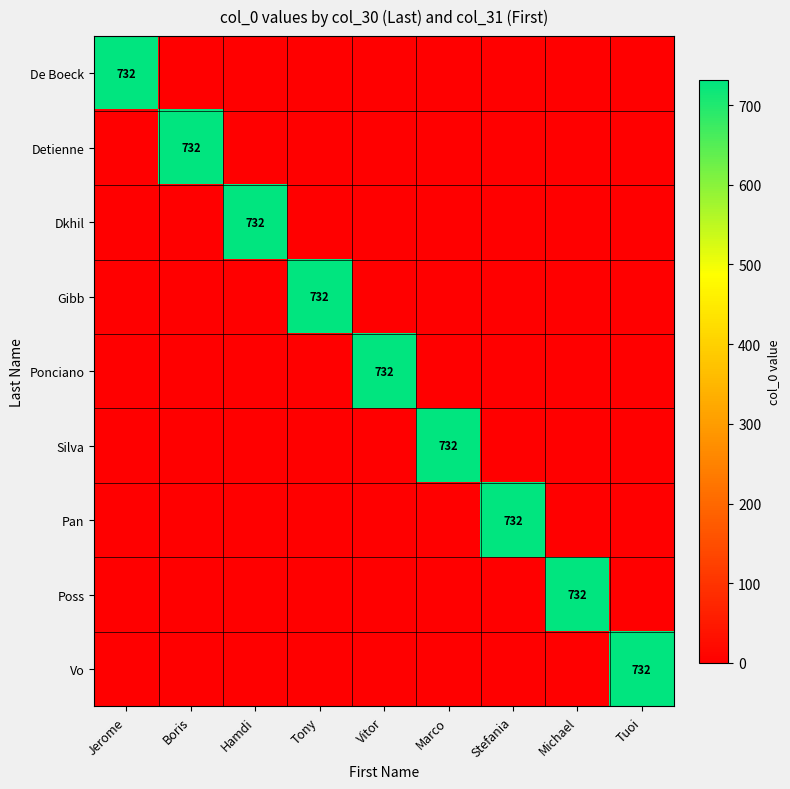

Is it true that Poss equals 981 at Michael?

False